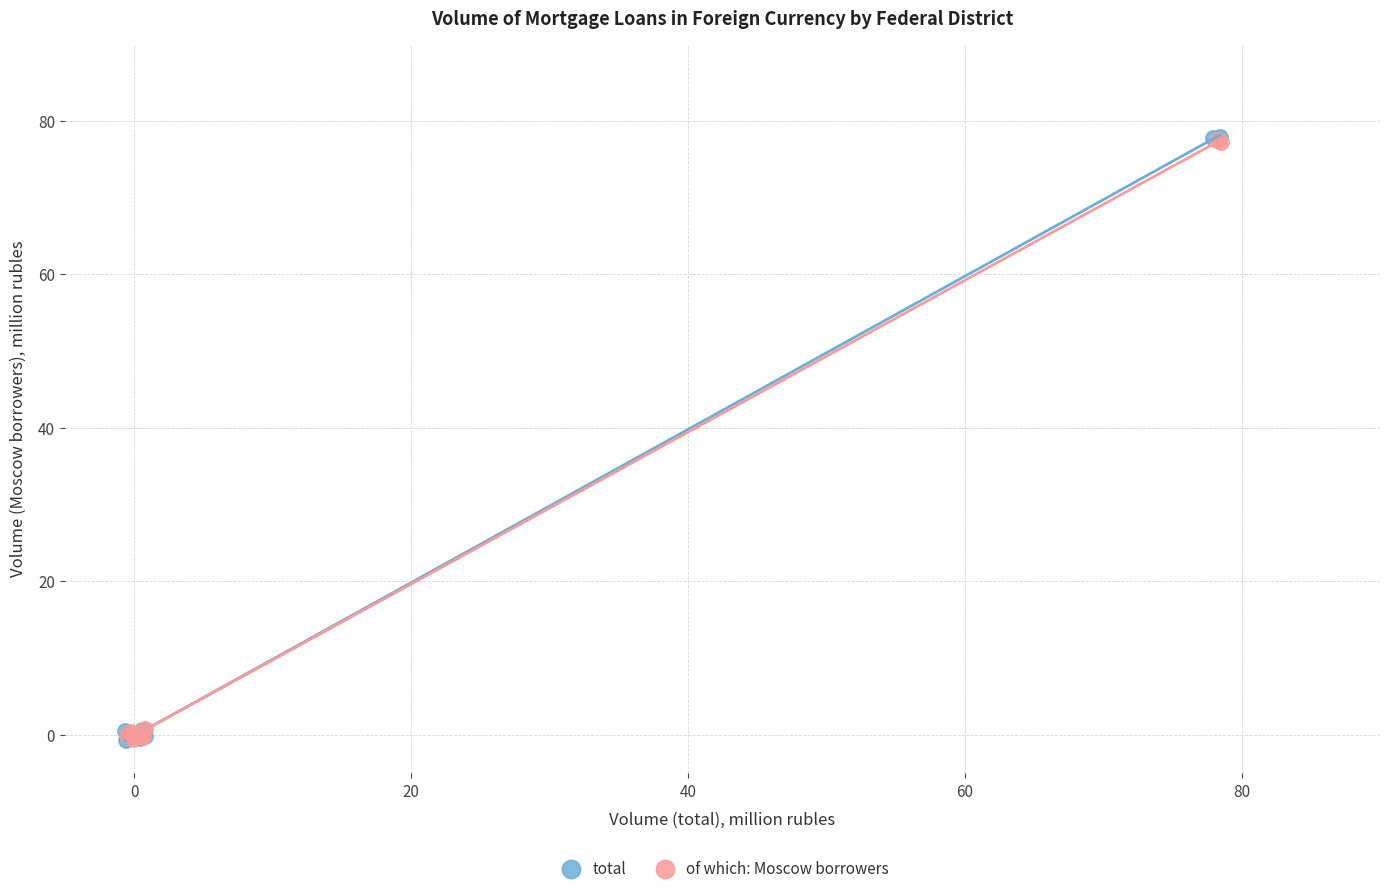

Which series has the largest Y range (max minus min)?

total